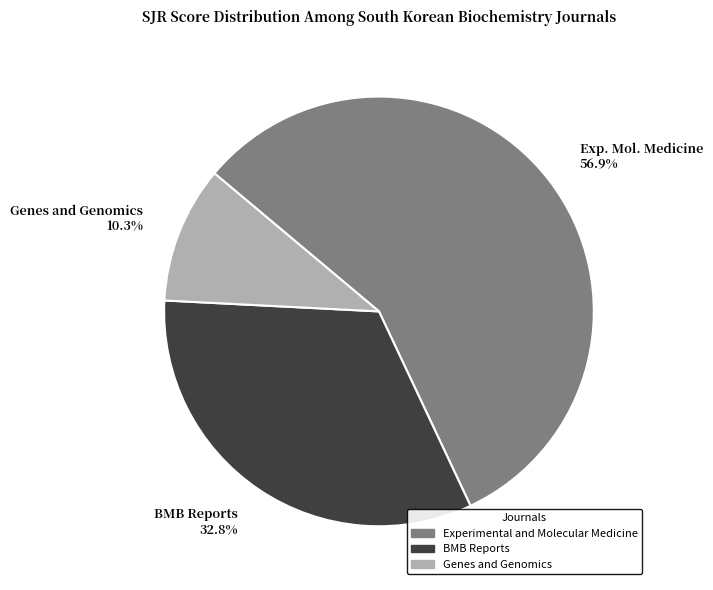

Rank the categories by value from lowest to highest.

Genes and Genomics 10.3%, BMB Reports 32.8%, Exp. Mol. Medicine 56.9%